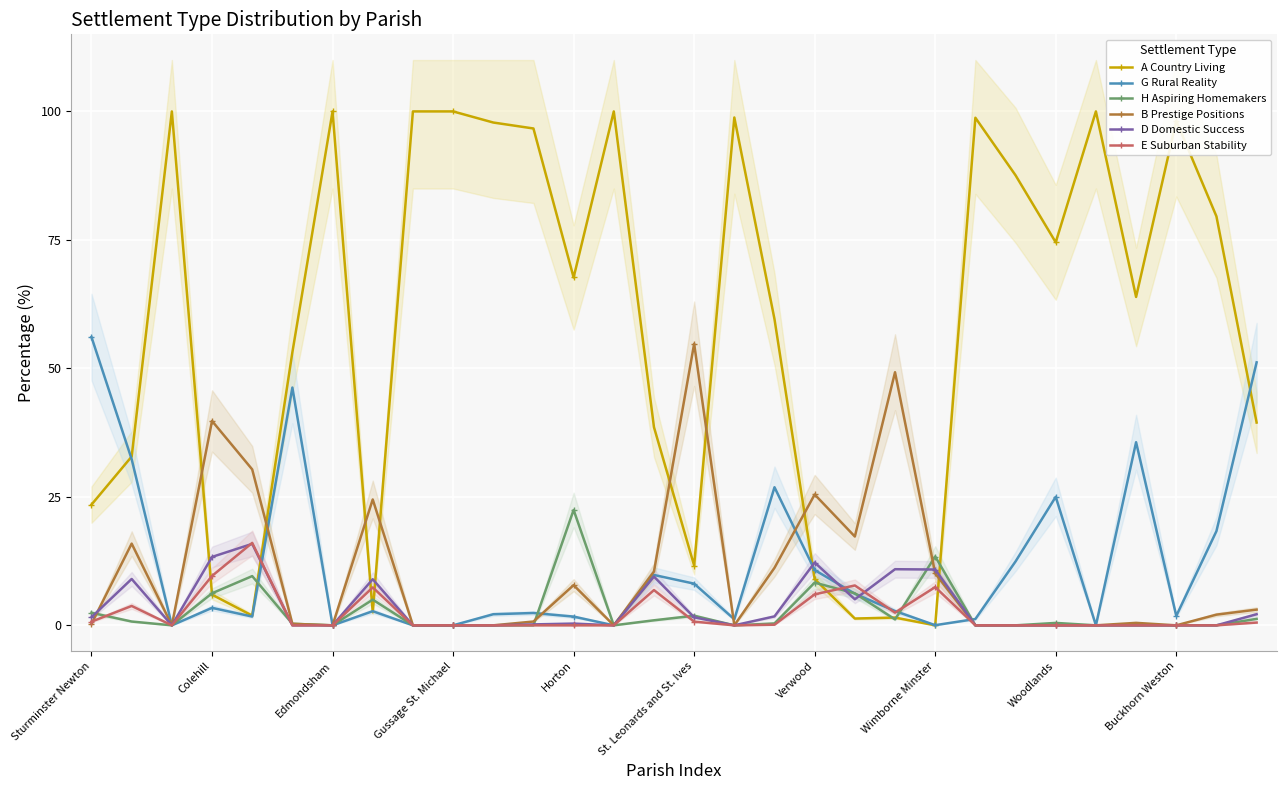

Is the value of G Rural Reality at Wimborne Minster greater than the value of B Prestige Positions at Verwood?

No